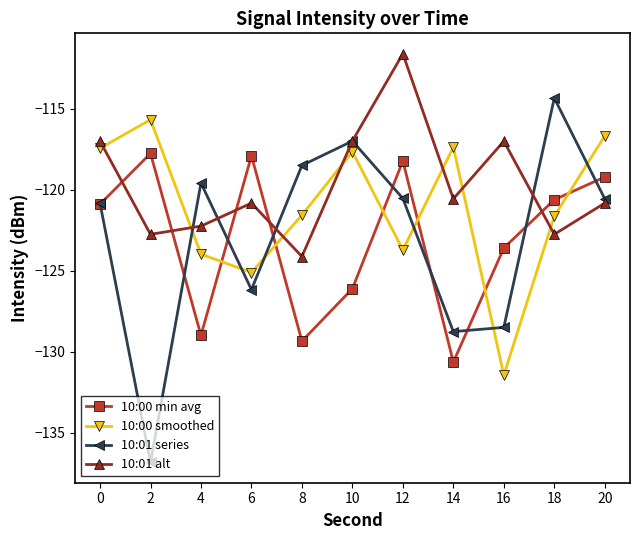

Which series has the largest range (max minus min)?

10:01 series